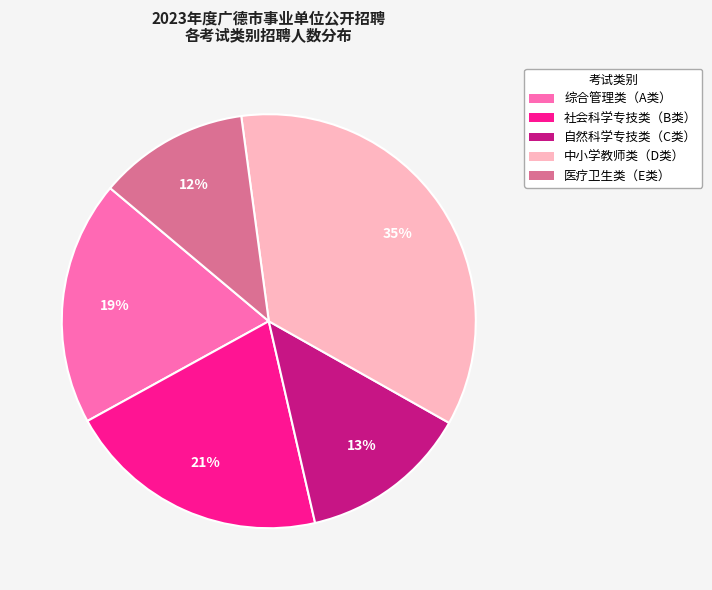

Which category has the smallest portion of the pie?

医疗卫生类（E类）